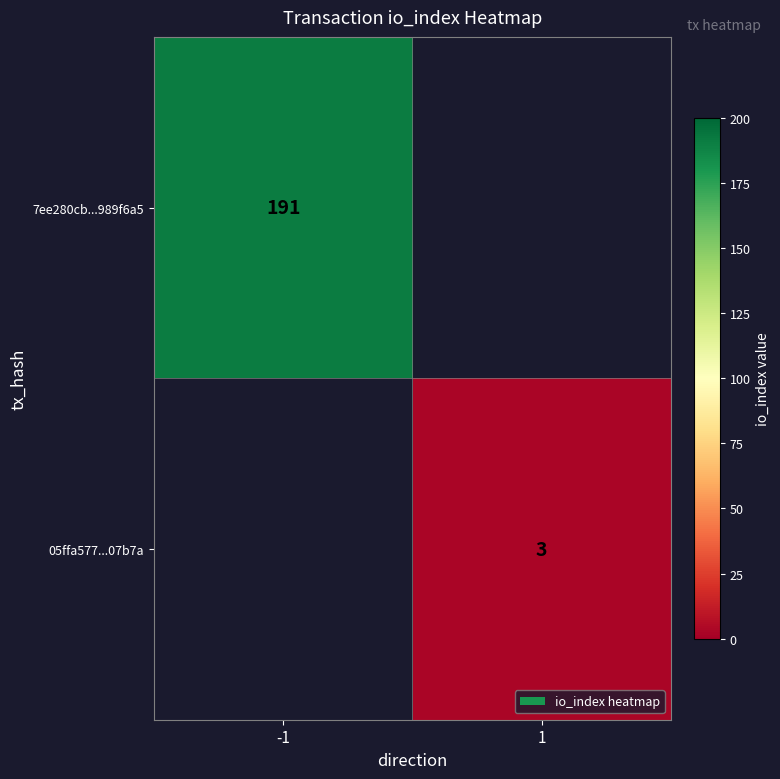

The 05ffa577...07b7a series shows 3 at 1. True or false?

True